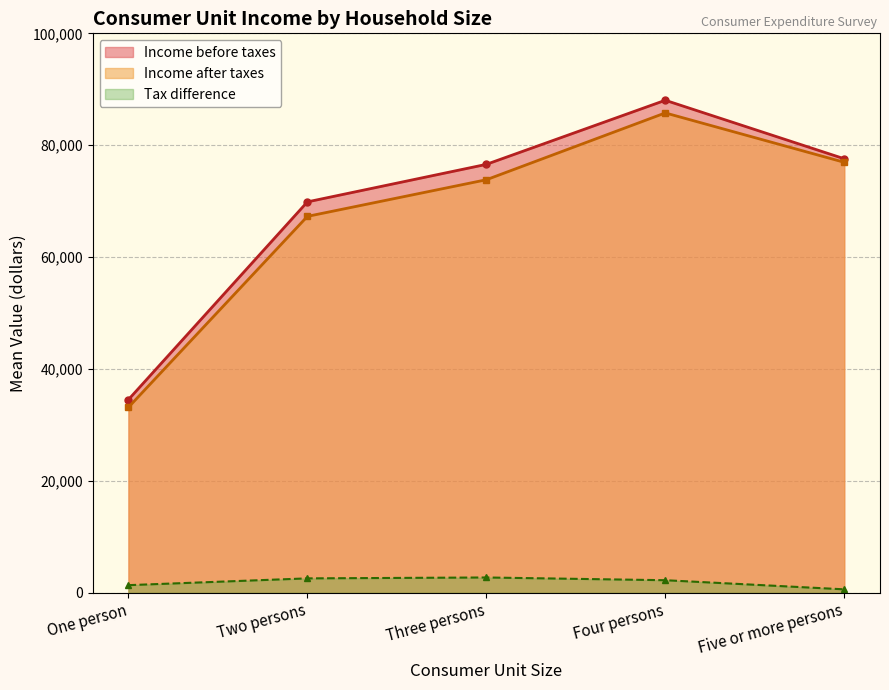

Which series has the largest range (max minus min)?

Income before taxes